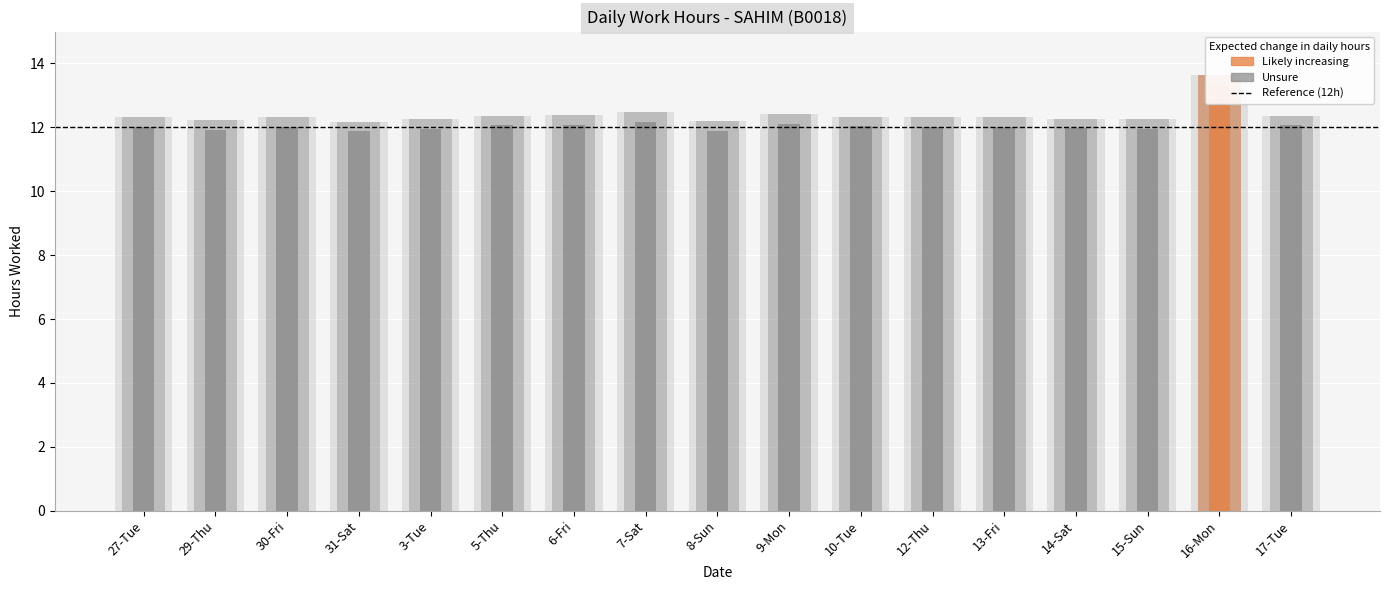

Reading left to right, transcribe all the data shown in this chart.

27-Tue=12.3	29-Thu=12.2	30-Fri=12.3	31-Sat=12.2	3-Tue=12.3	5-Thu=12.4	6-Fri=12.4	7-Sat=12.5	8-Sun=12.2	9-Mon=12.4	10-Tue=12.3	12-Thu=12.3	13-Fri=12.3	14-Sat=12.3	15-Sun=12.3	16-Mon=13.6	17-Tue=12.4